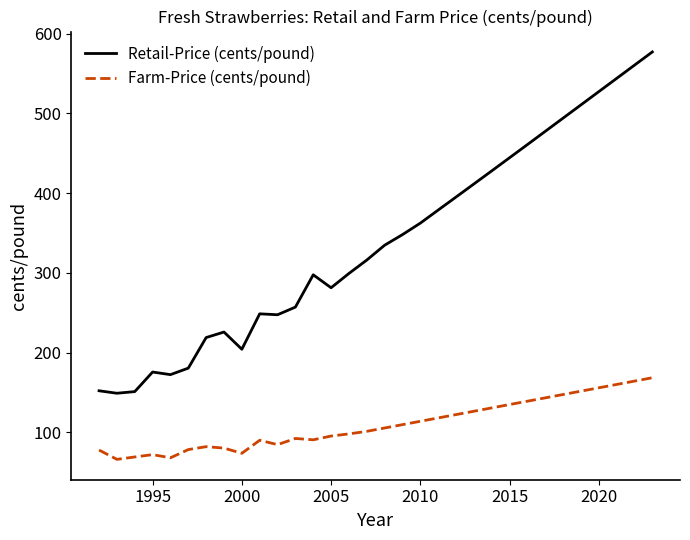

Which series has the widest spread of values?

Retail-Price (cents/pound)